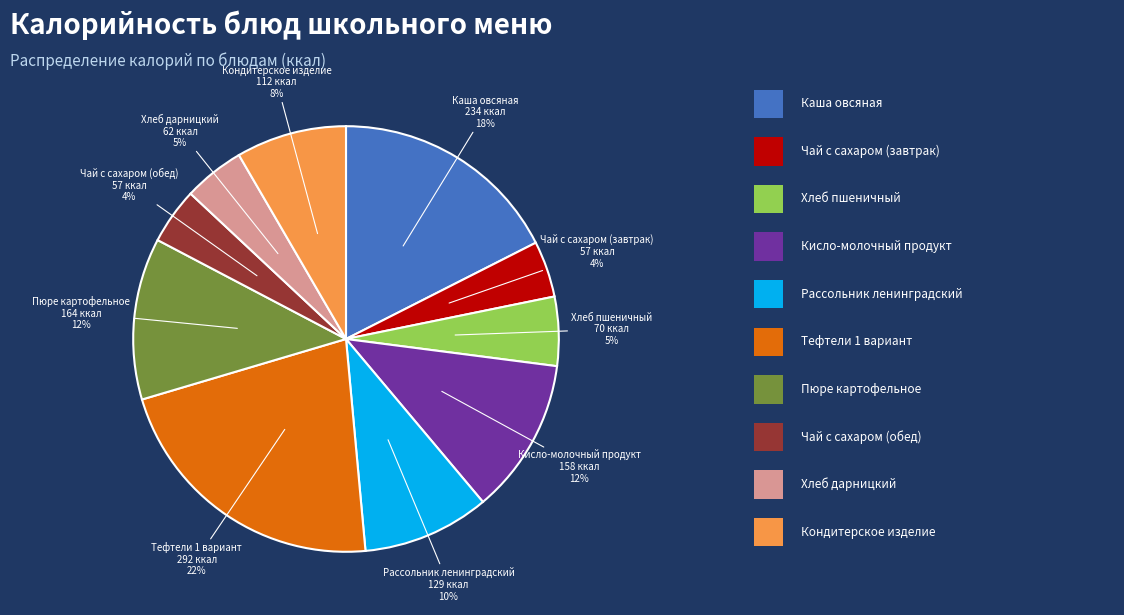

The Хлеб дарницкий slice represents 5% of the pie. True or false?

True